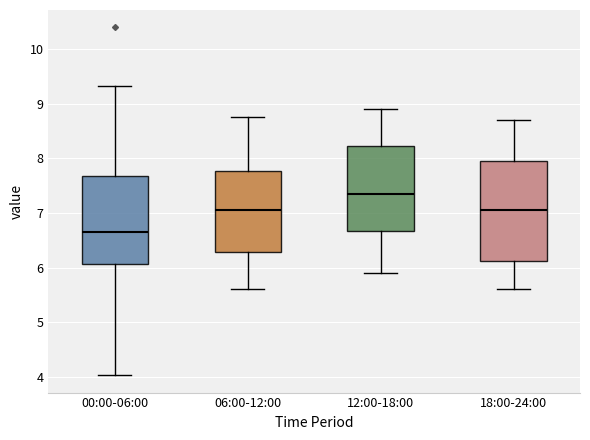

Where is the upper edge of the box for 06:00-12:00 on the y-axis? The values are not printed on the chart, so give them approximately, as read against the axis.

7.8